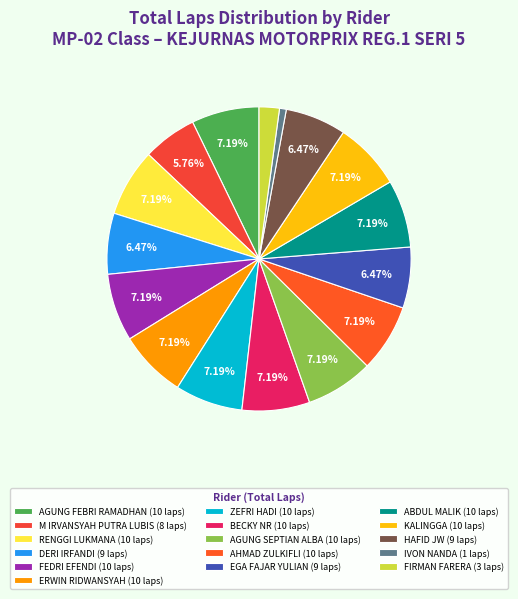

Which category has the biggest portion of the pie?

AGUNG FEBRI RAMADHAN